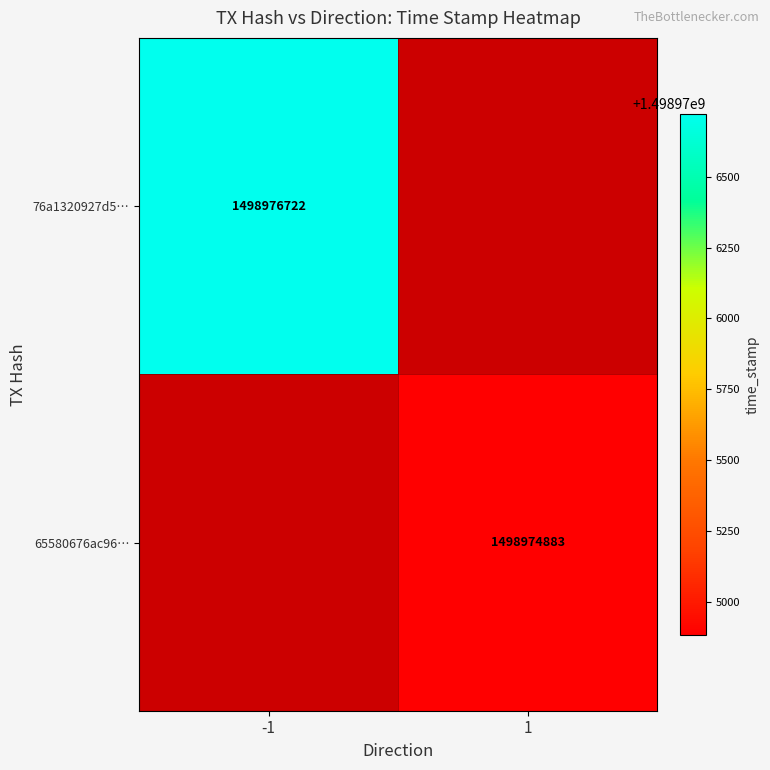

Is it true that 65580676ac96… equals 1498974883 at 1?

True